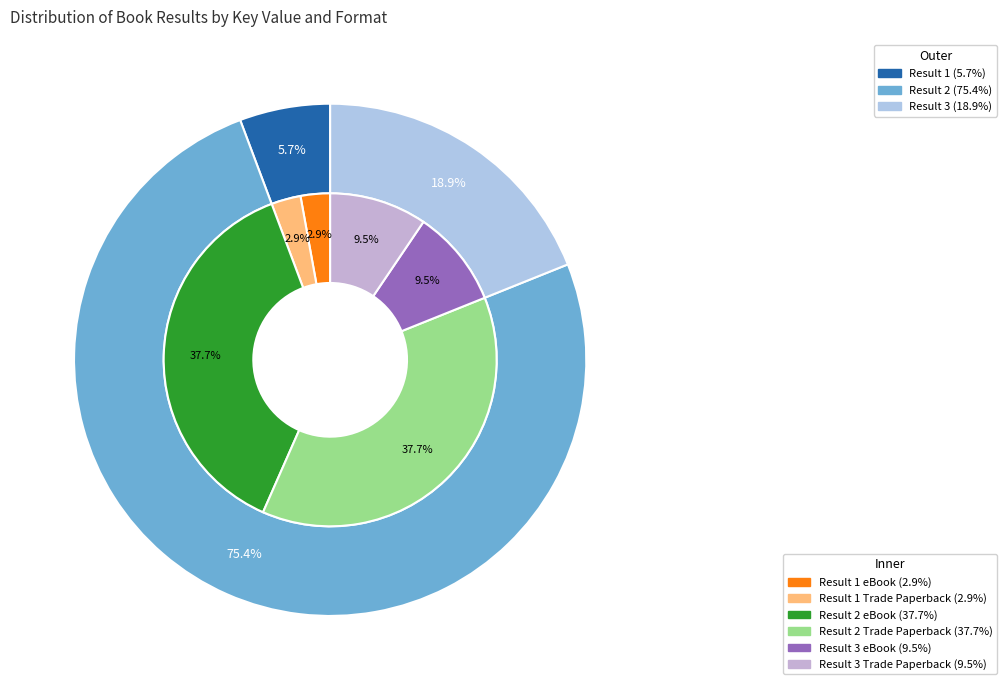

How many slices are in this pie chart?

3